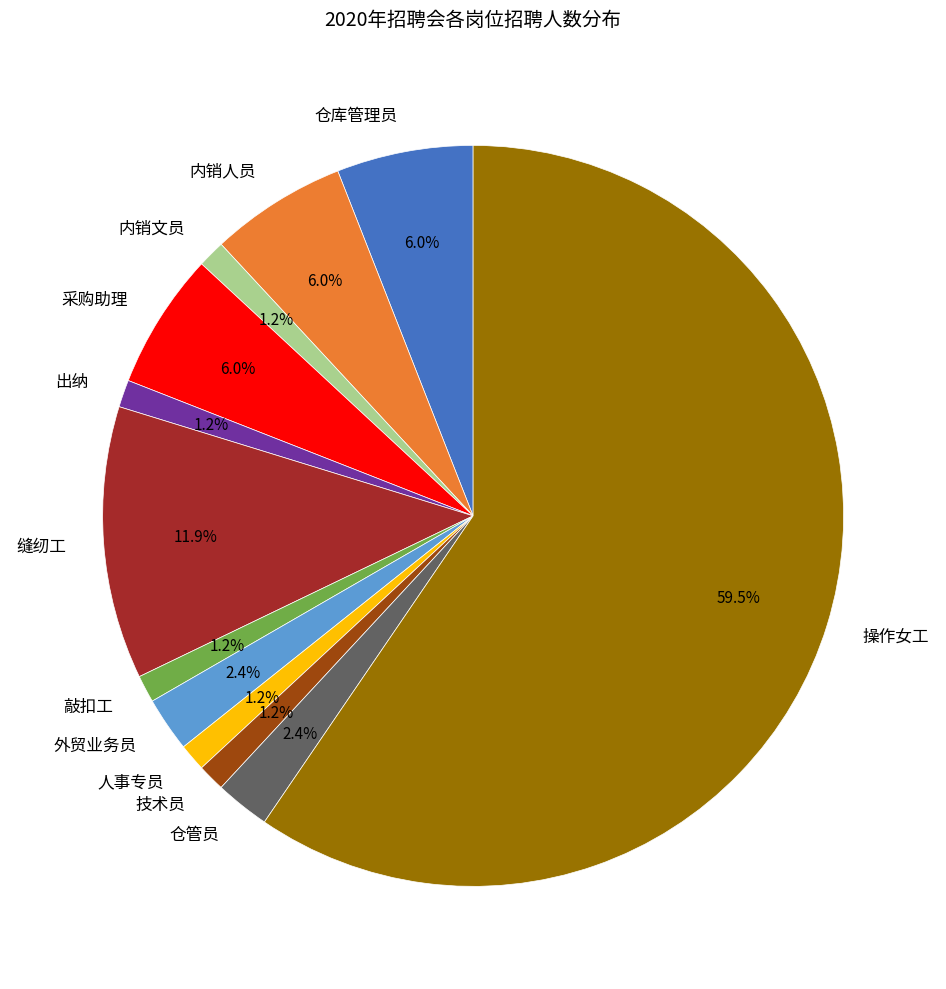

To the nearest percent, what is the combined percentage of 仓库管理员 and 采购助理?

12%